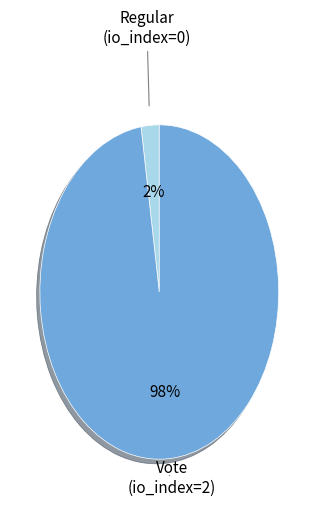

What is the largest slice in the pie chart?

Vote (io_index=2)